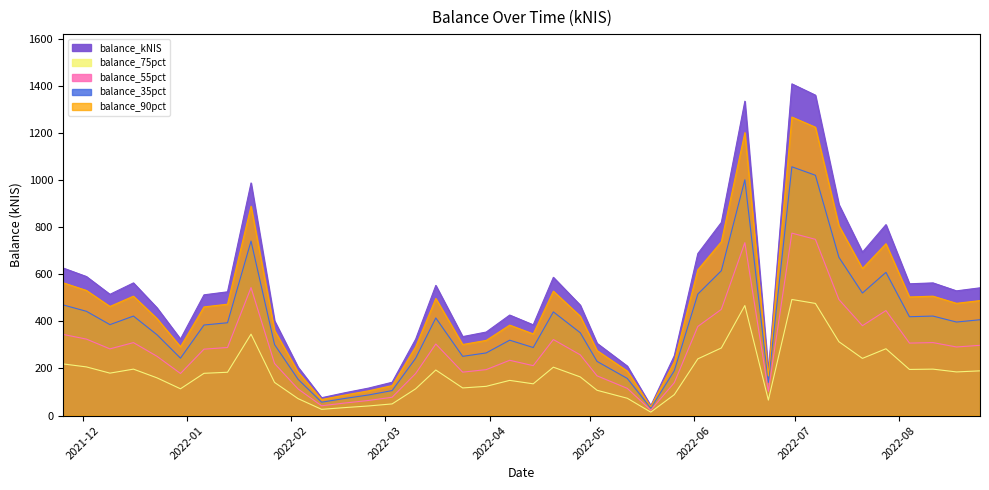

The chart shows a value of 1359.8 at 2022-07-07. True or false?

True